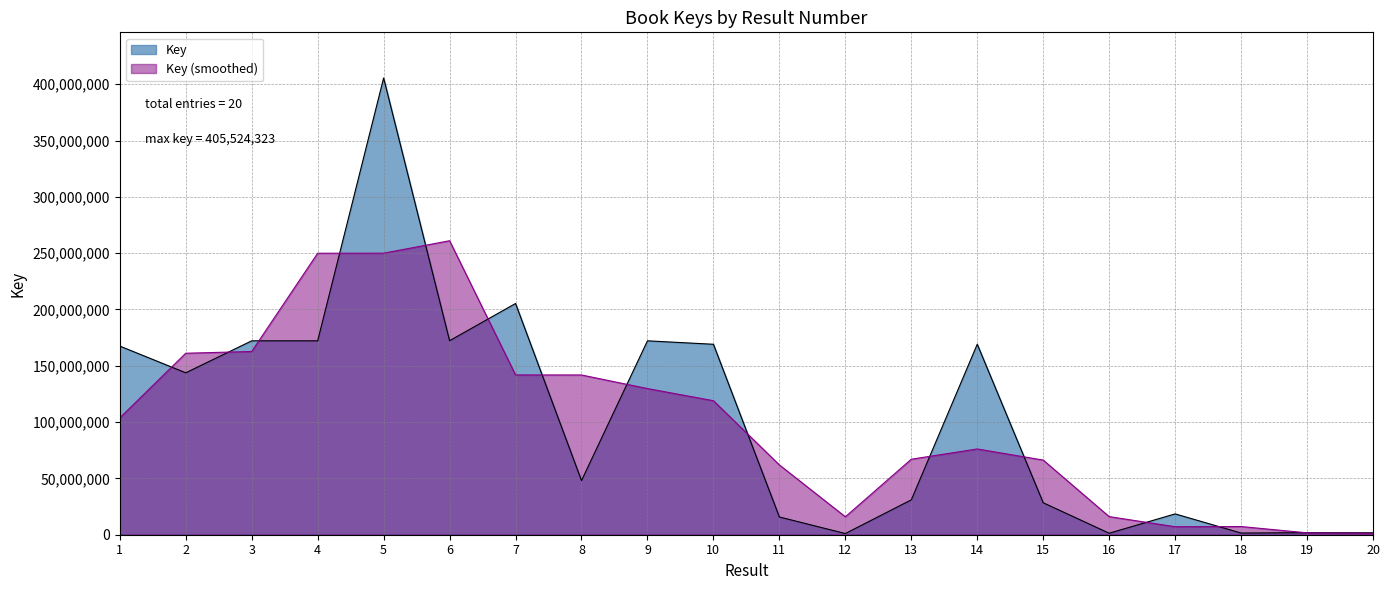

What is the greatest value displayed?

405524323.0